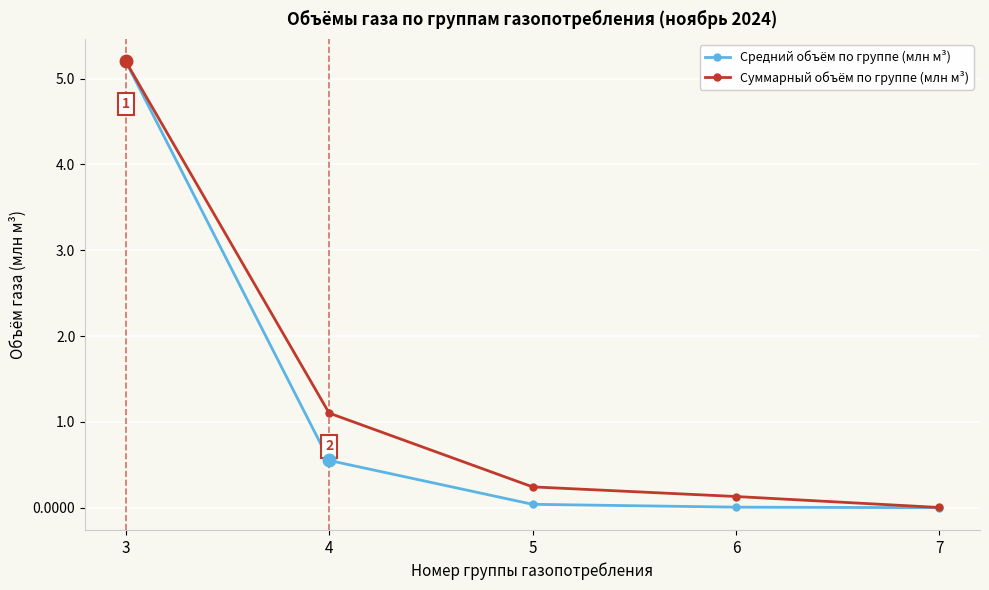

Where is Суммарный объём по группе (млн м³) nearest to the value 2?

4